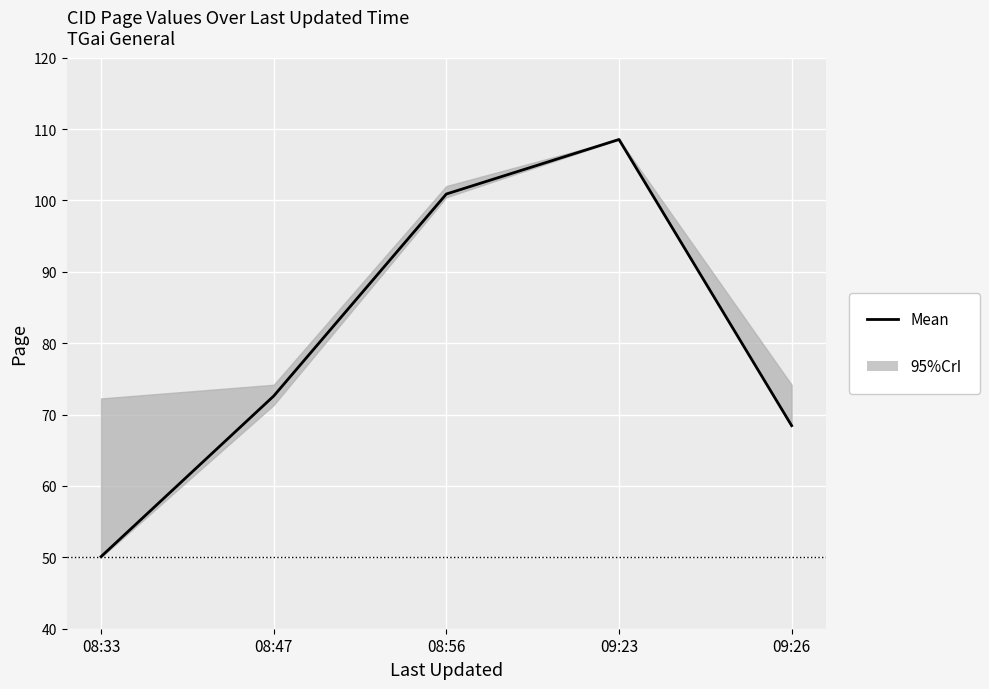

How many values exceed 72?

3